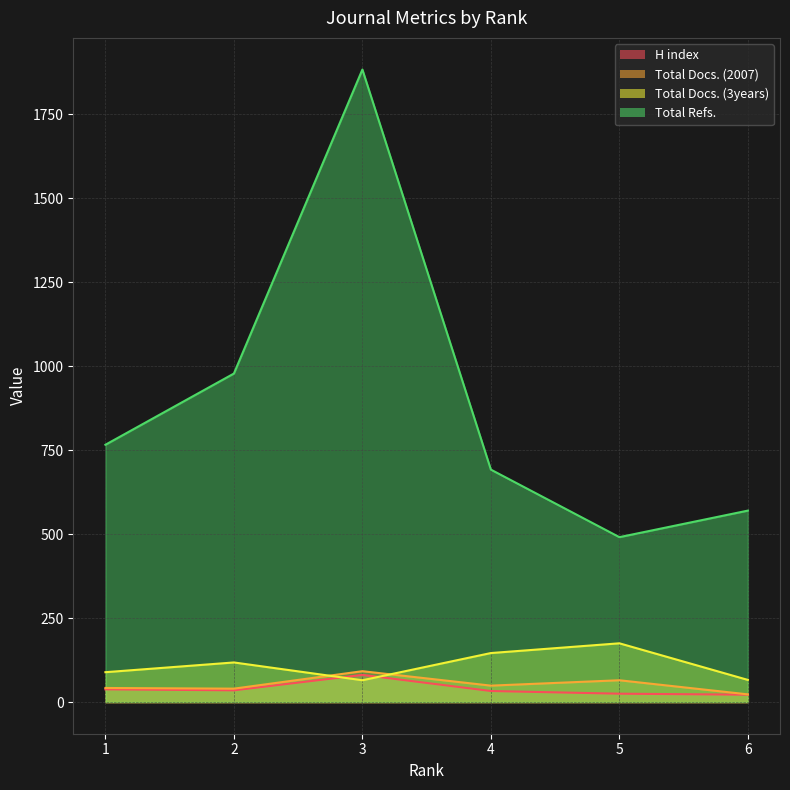

True or false: H index has more than 2 points higher than both neighbors.

False